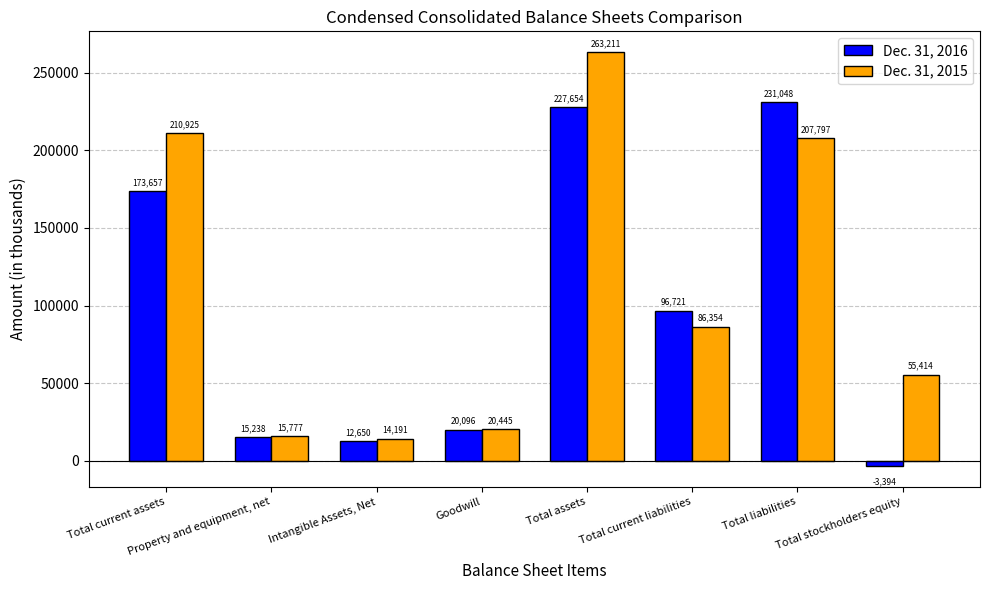

What are all the series names shown in the legend?

Dec. 31, 2016, Dec. 31, 2015